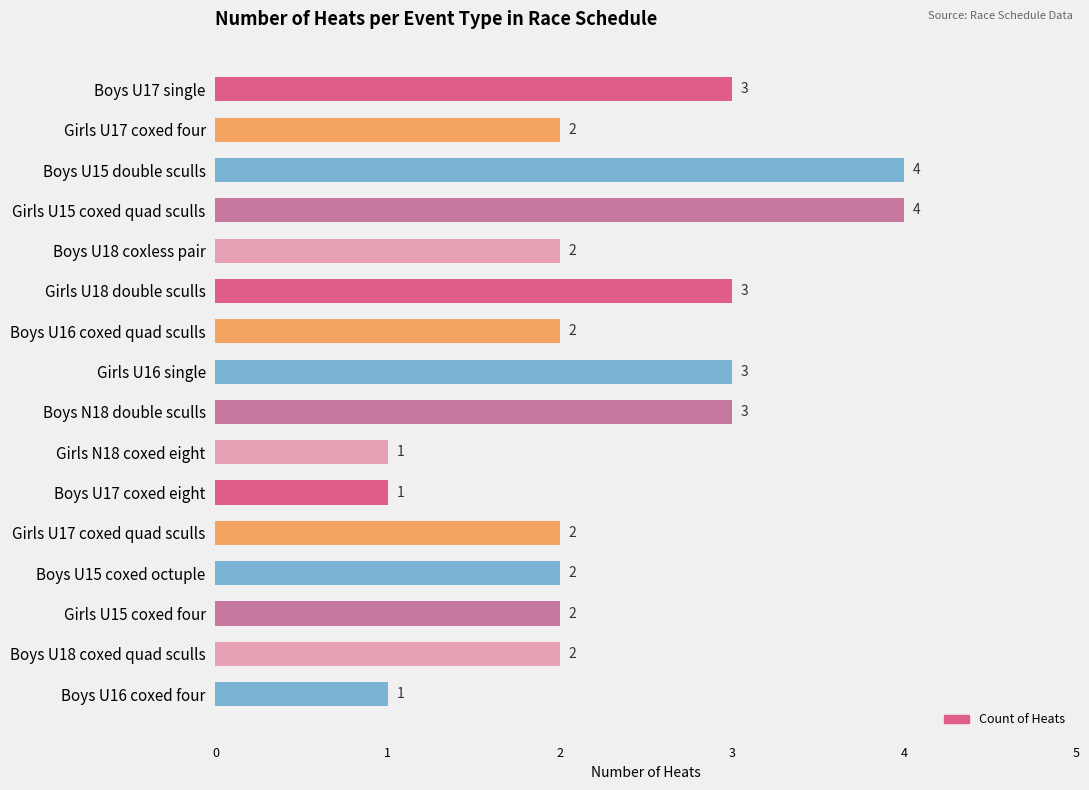

What is the minimum value shown in the chart?

1